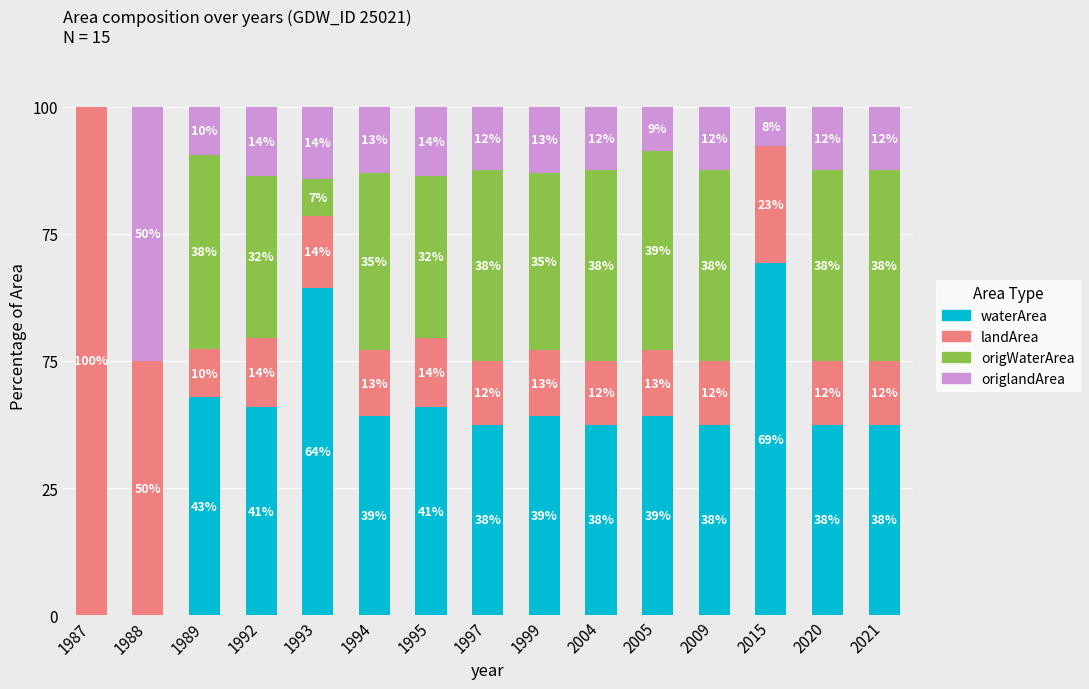

Rank the series by their average value, from highest to lowest.

waterArea, origWaterArea, landArea, origlandArea